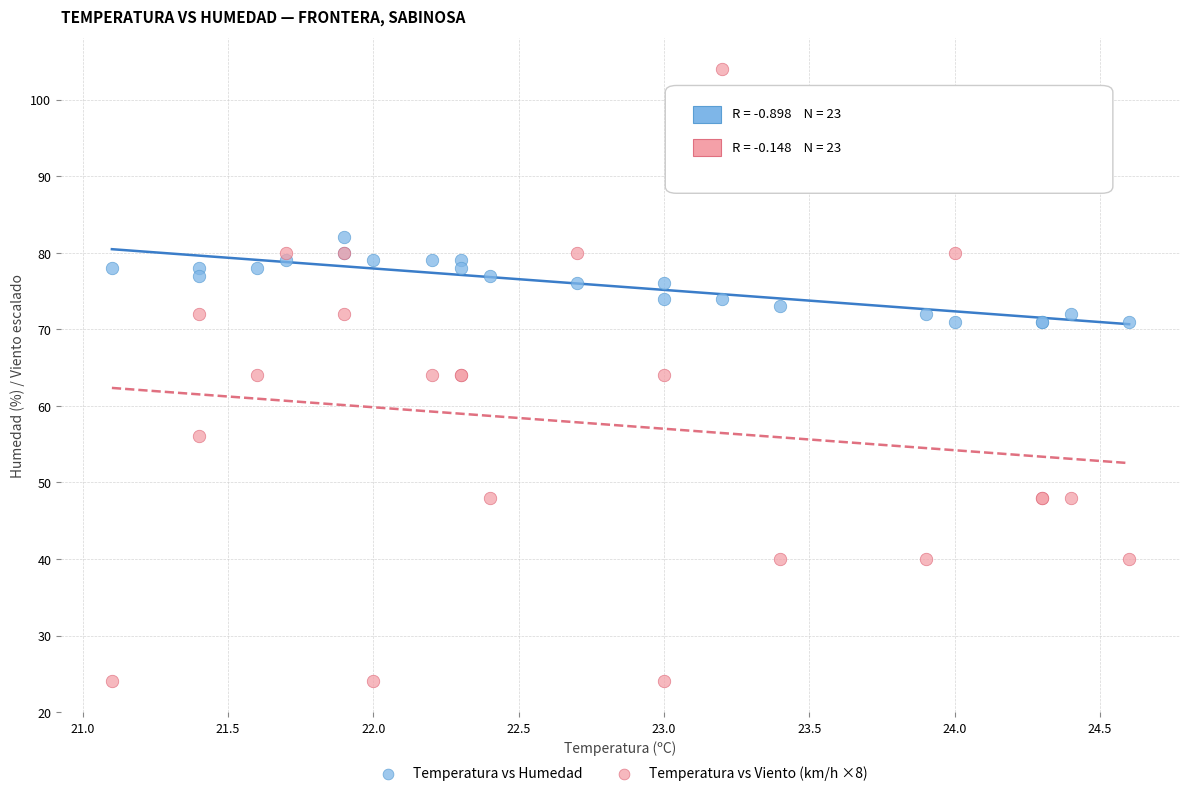

Which series has the widest spread of Y values?

Temperatura vs Viento (km/h ×8)